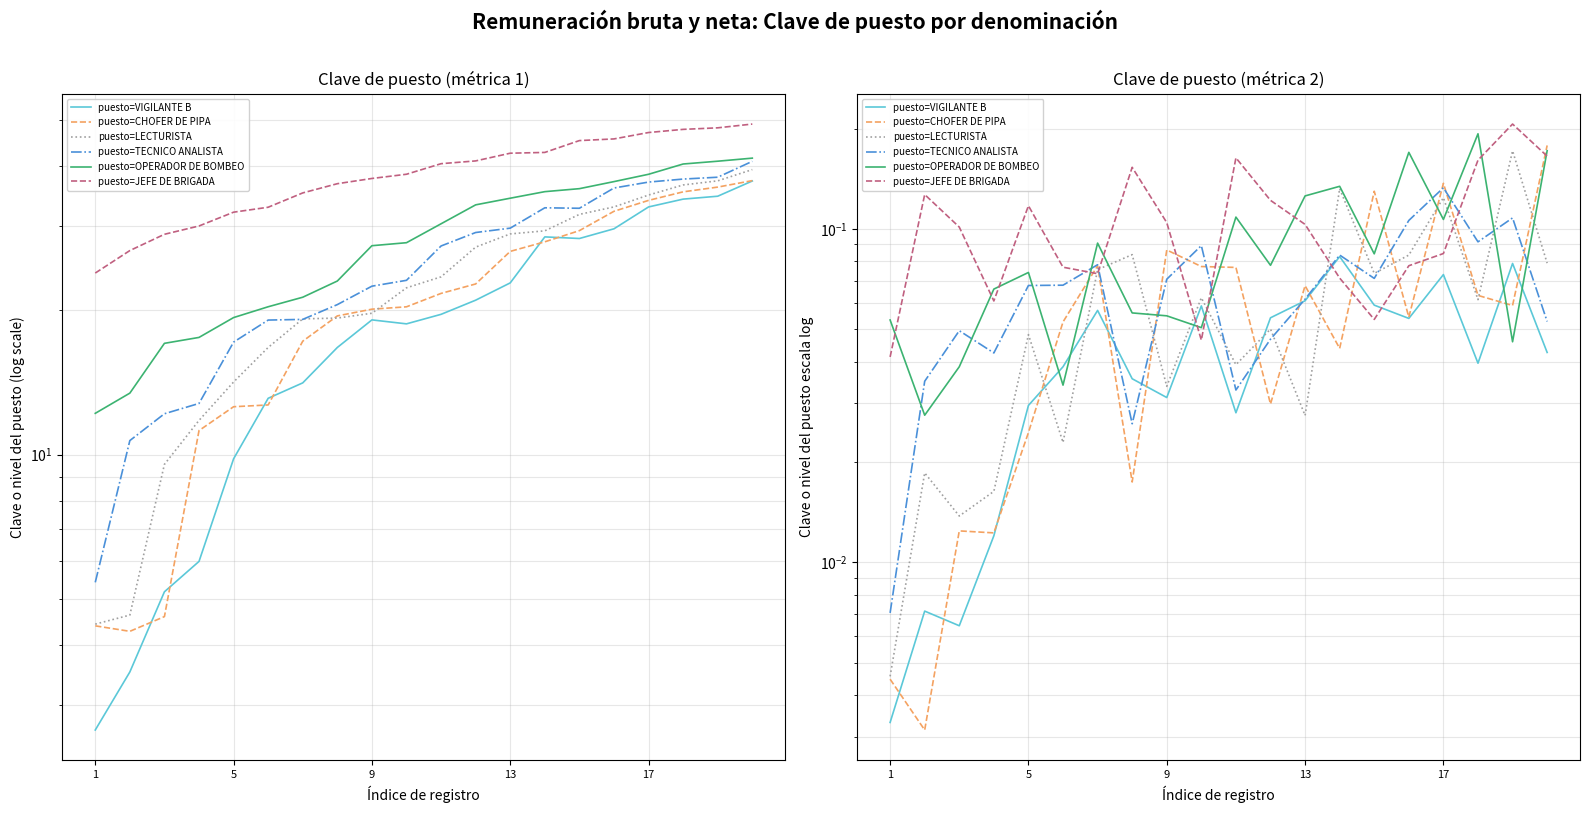

Is this an area chart (filled region under the line)?

No